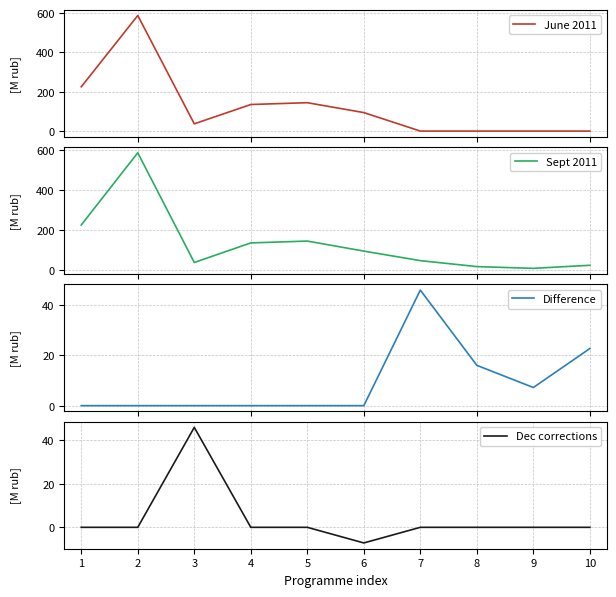

Where is the first local maximum for Difference?

7